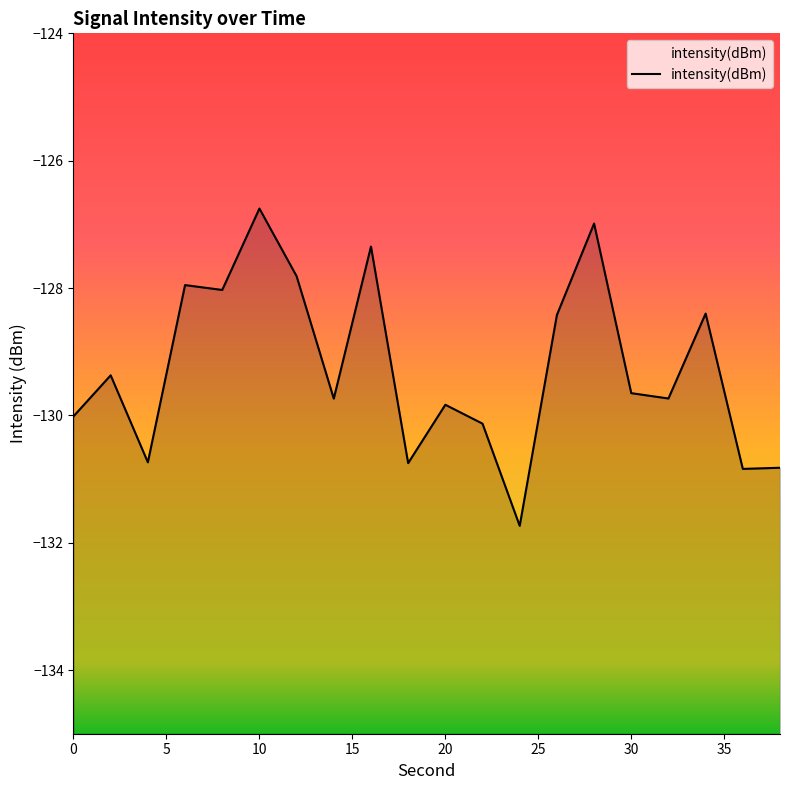

What is the value of the 12th point from the left?

-130.1